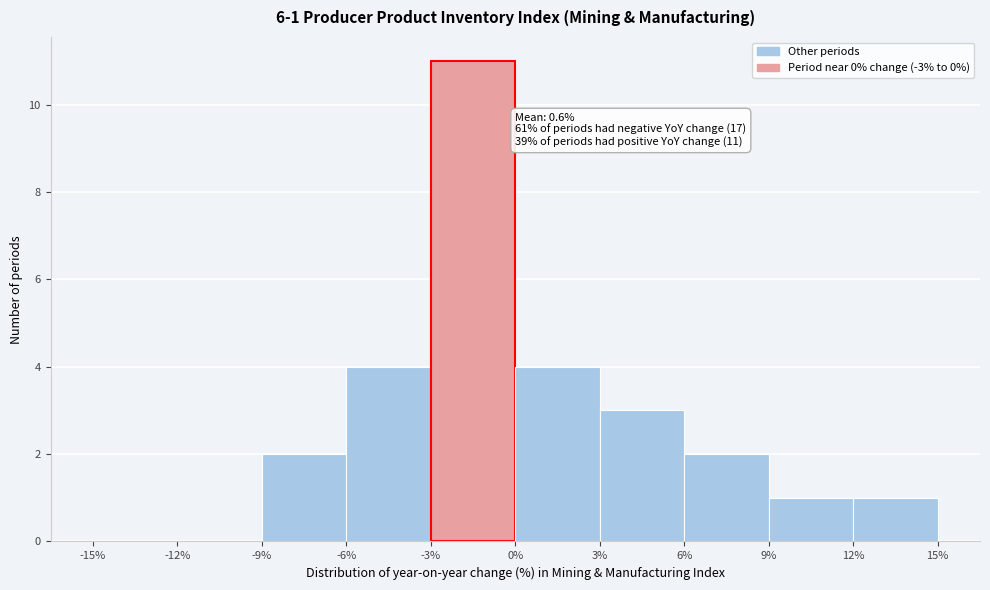

Over which range of the x-axis is the bar tallest?

-3% to 0%